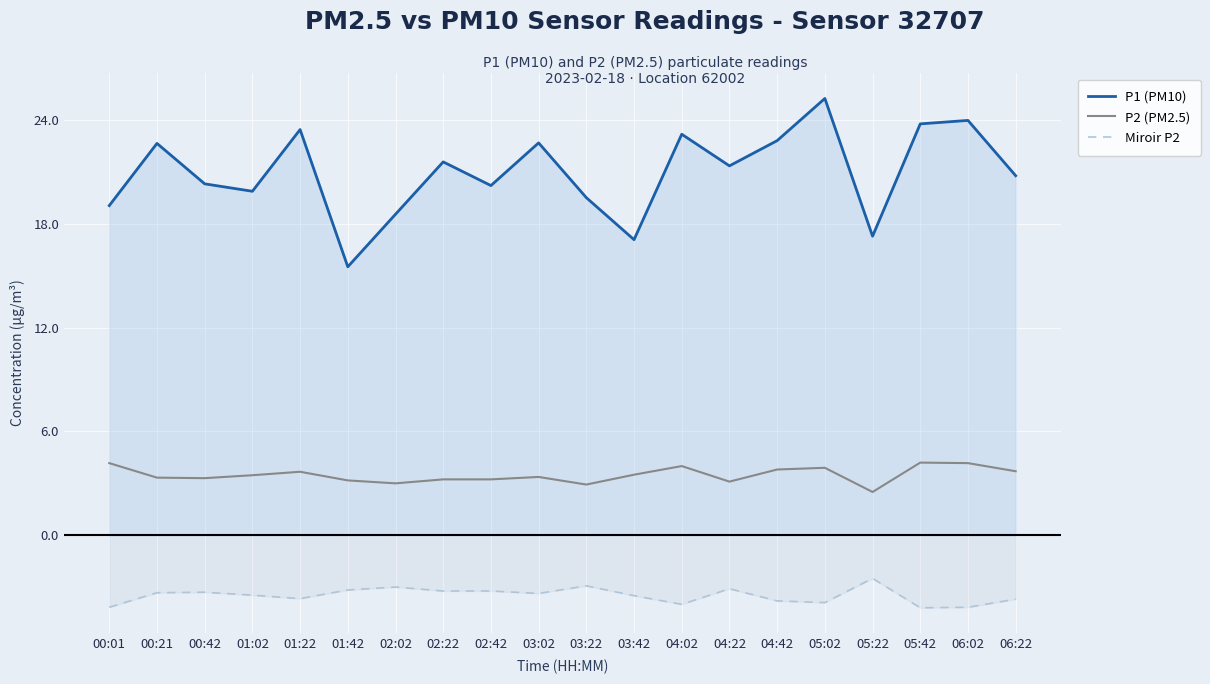

Reading left to right, extract all data points from this chart.

P1 (PM10): 19.1	22.7	20.3	19.9	23.5	15.5	18.6	21.6	20.2	22.7	19.5	17.1	23.2	21.4	22.8	25.3	17.3	23.8	24.0	20.8
P2 (PM2.5): 4.2	3.3	3.3	3.5	3.7	3.2	3.0	3.2	3.2	3.4	2.9	3.5	4.0	3.1	3.8	3.9	2.5	4.2	4.2	3.7
Miroir P2: -4.2	-3.3	-3.3	-3.5	-3.7	-3.2	-3.0	-3.2	-3.2	-3.4	-2.9	-3.5	-4.0	-3.1	-3.8	-3.9	-2.5	-4.2	-4.2	-3.7